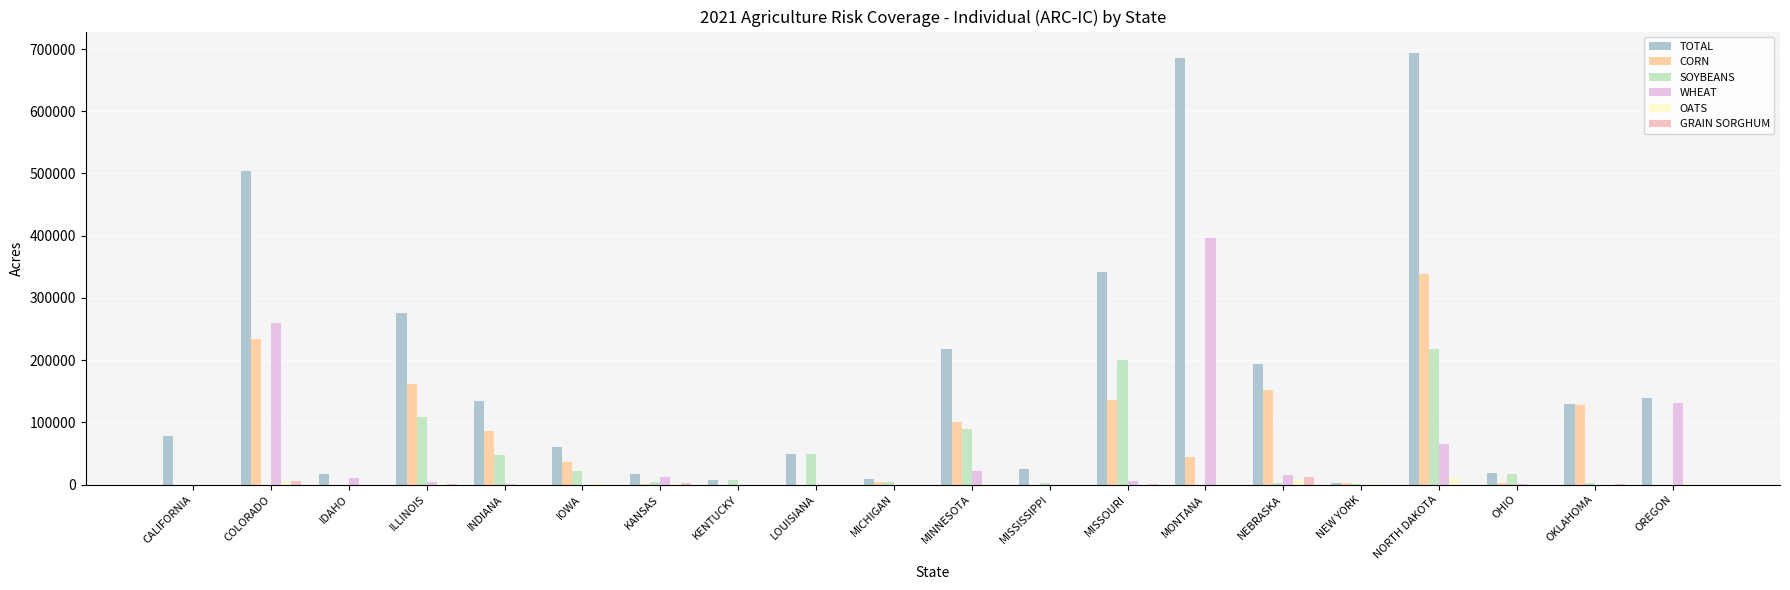

At how many categories does at least one series exceed 410902?

3